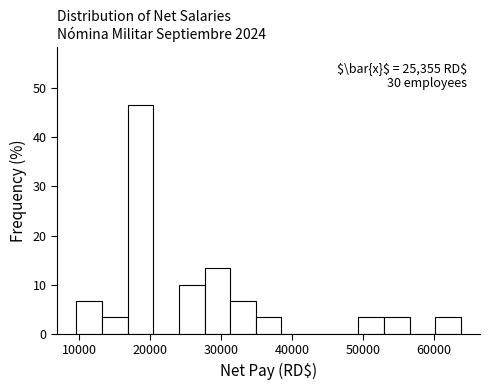

Around what value on the x-axis is the tallest bar? Give the approximate position of its centre, as read against the axis.

19000